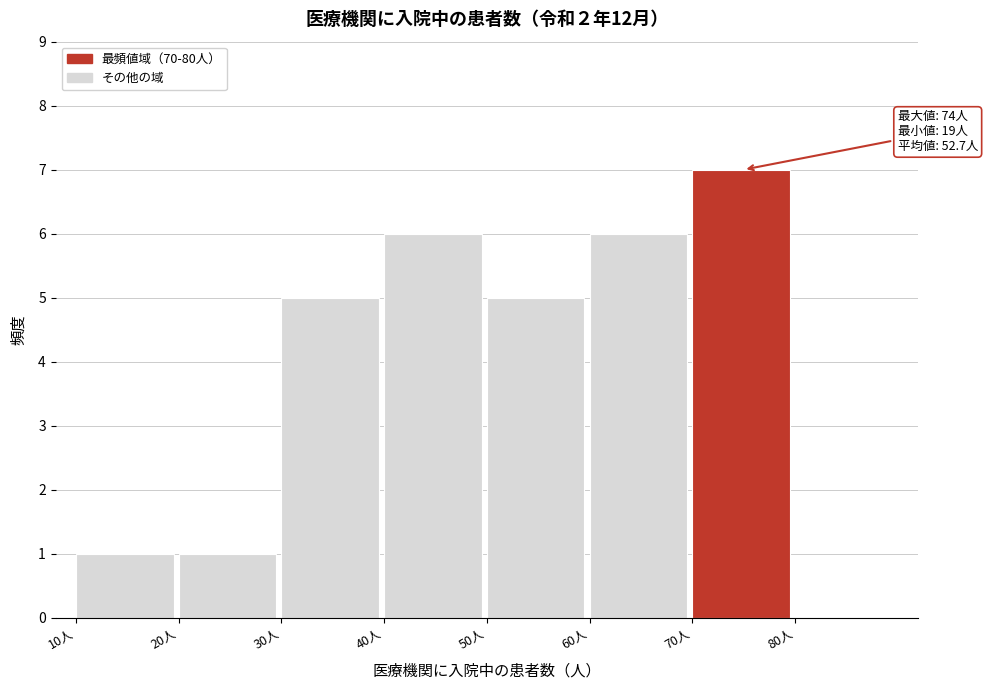

Over which range of the x-axis is the bar tallest?

70 to 80